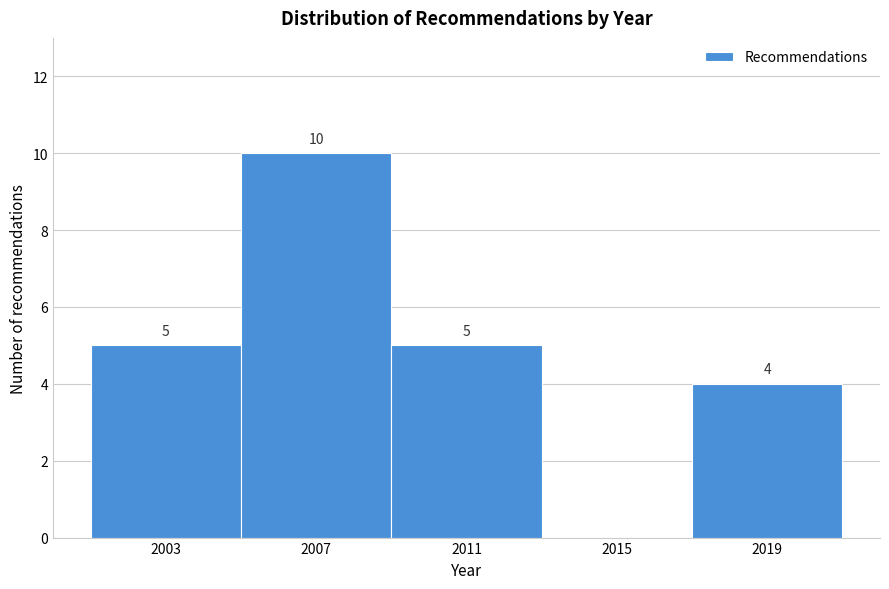

Reading left to right, what are all the values shown in this chart?

2003=5	2007=10	2011=5	2015=0	2019=4